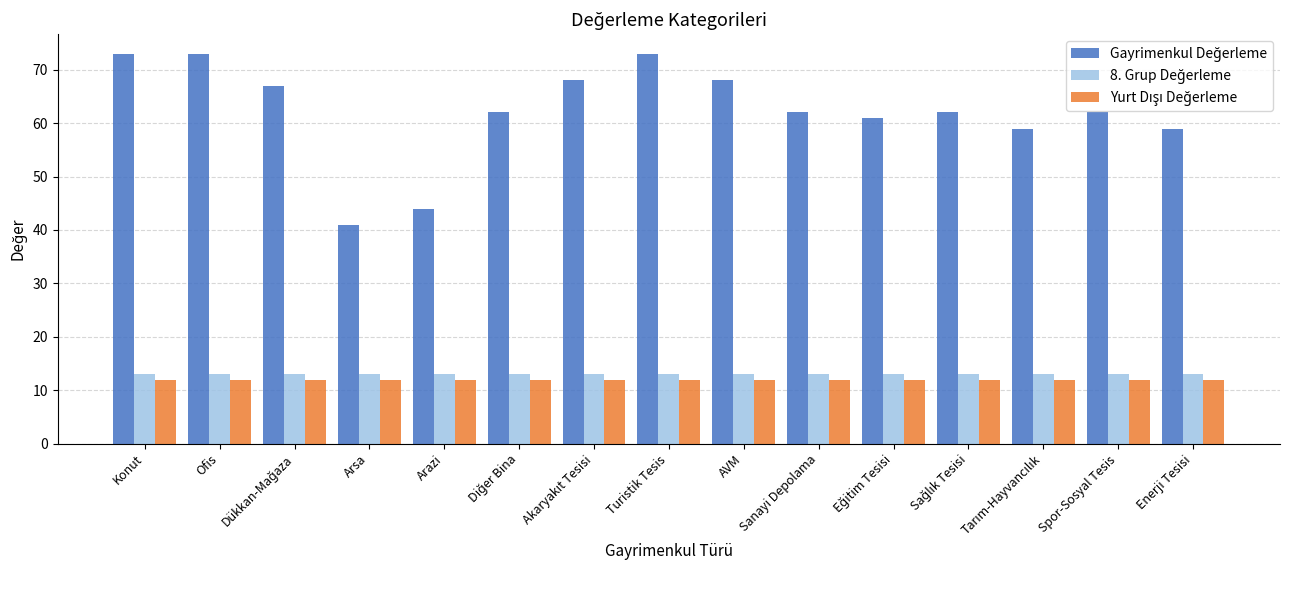

What is the spread (max minus min) of values at Ofis?

61